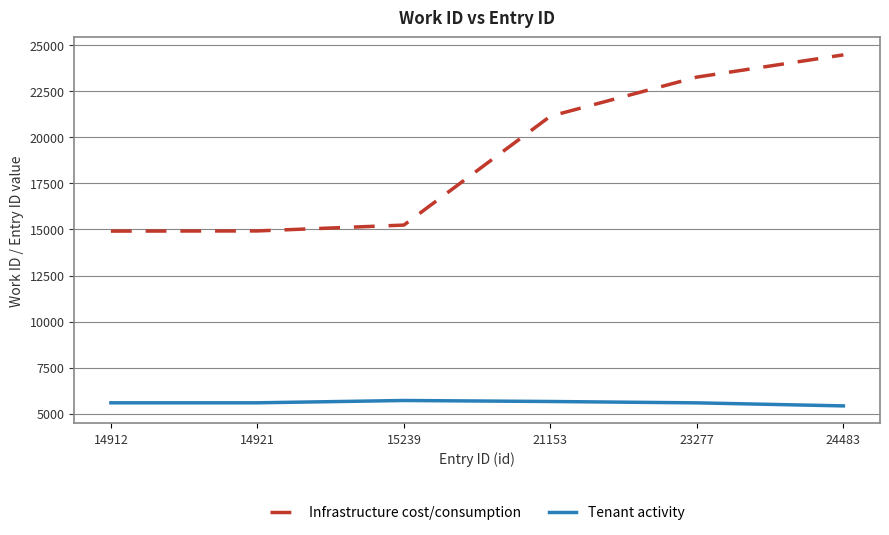

Where is Infrastructure cost/consumption nearest to the value 19697?

21153